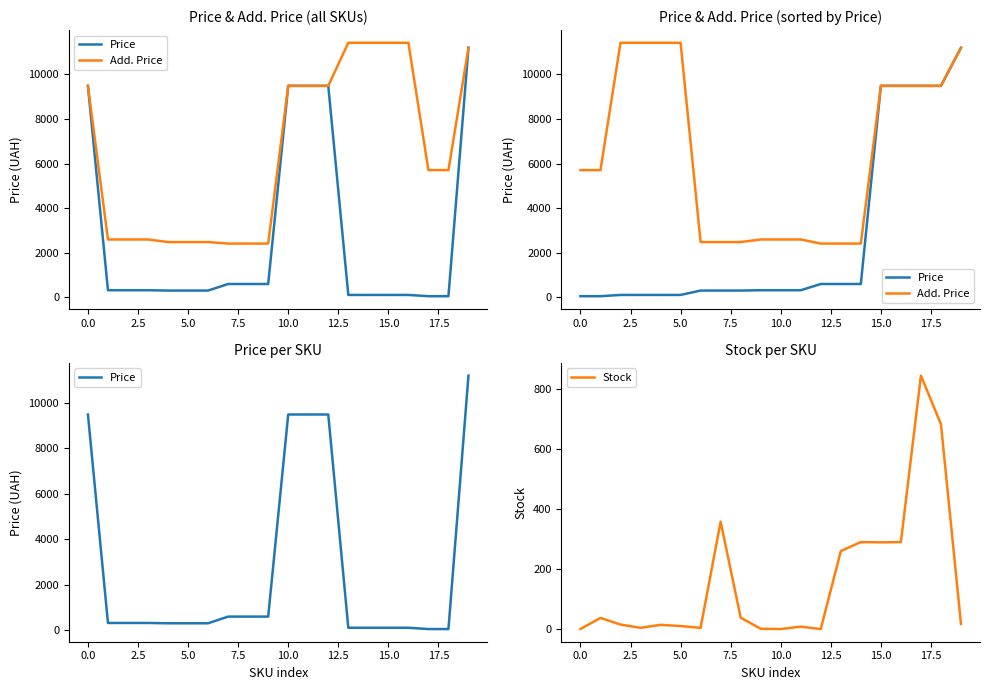

The Stock series shows 845.0 at 17. True or false?

True